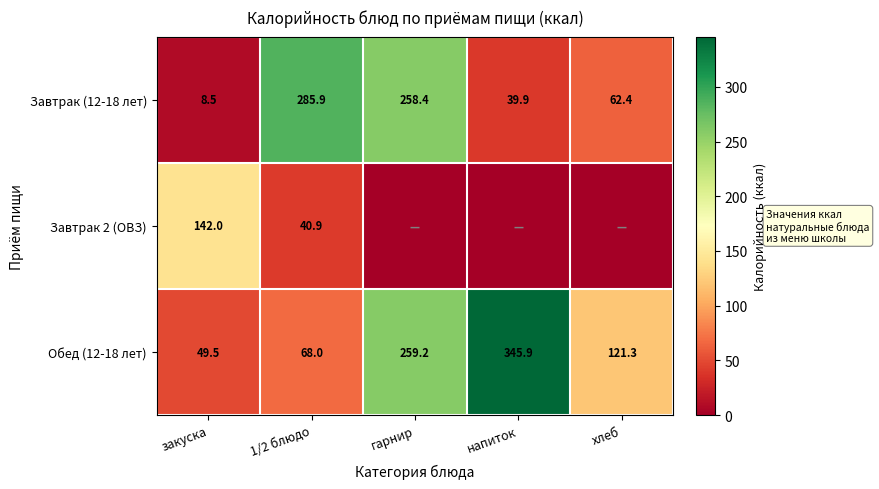

What is the difference between the second highest and second lowest values in the Завтрак (12-18 лет) series?

218.5